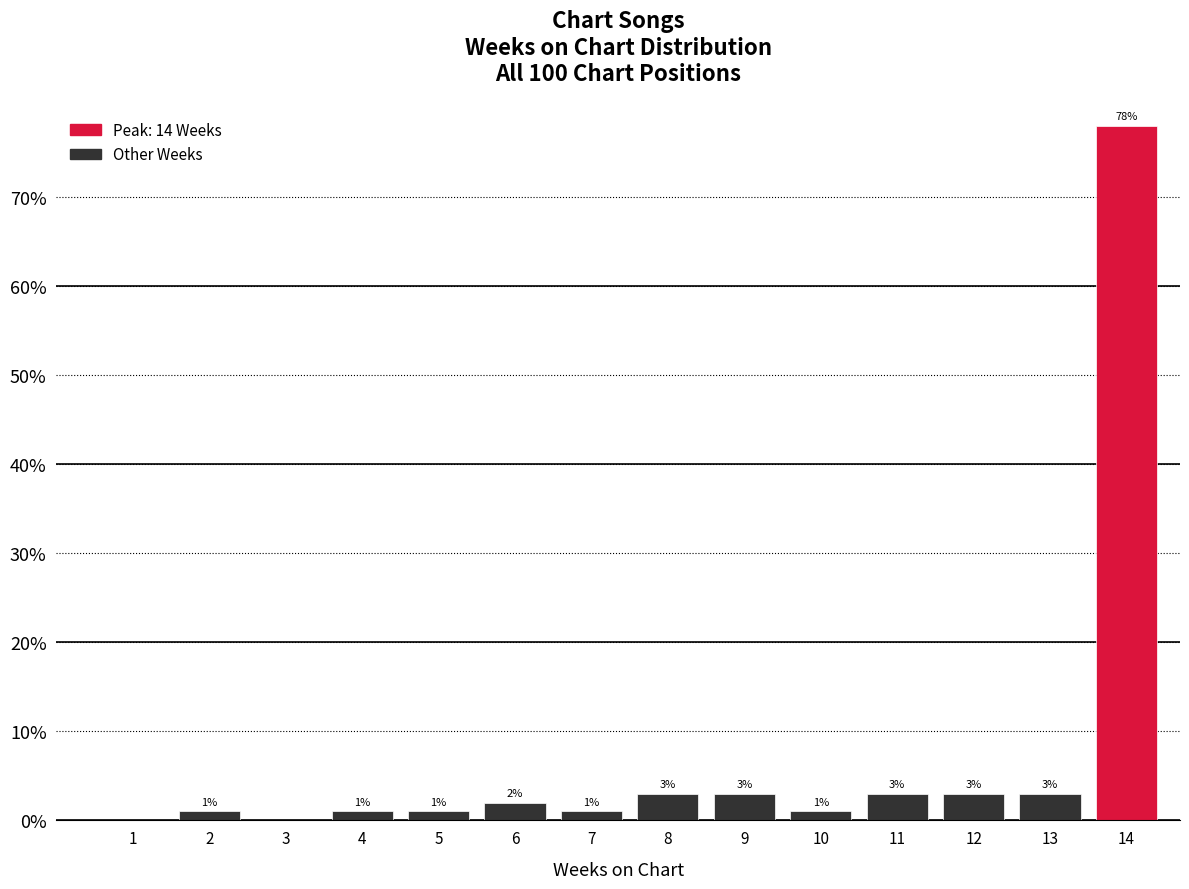

Reading left to right, list all the values displayed in this chart.

1=0	2=1	3=0	4=1	5=1	6=2	7=1	8=3	9=3	10=1	11=3	12=3	13=3	14=78